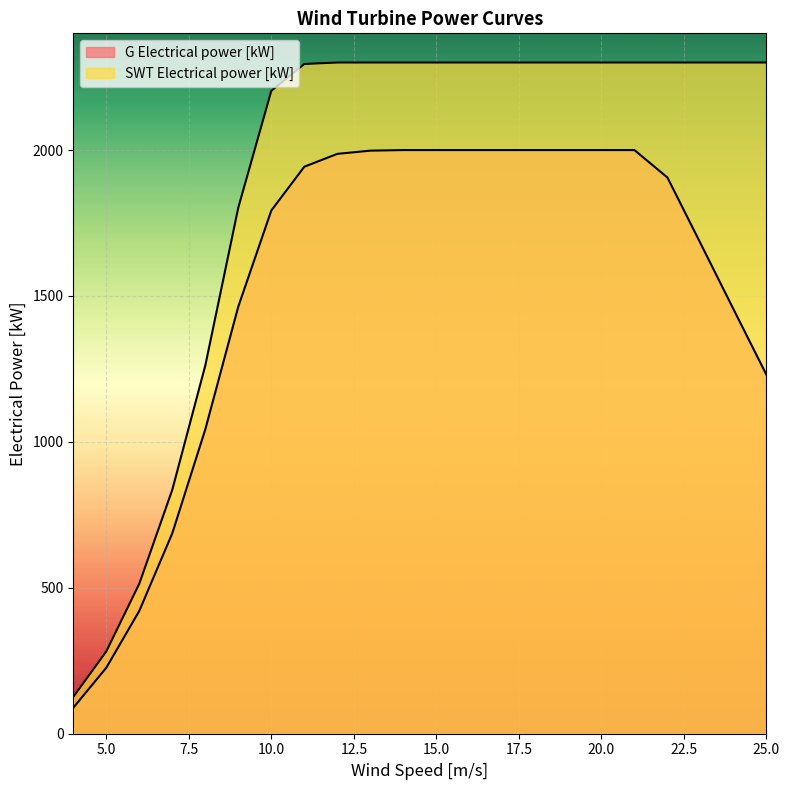

What is the total value across all series at 13?

4298